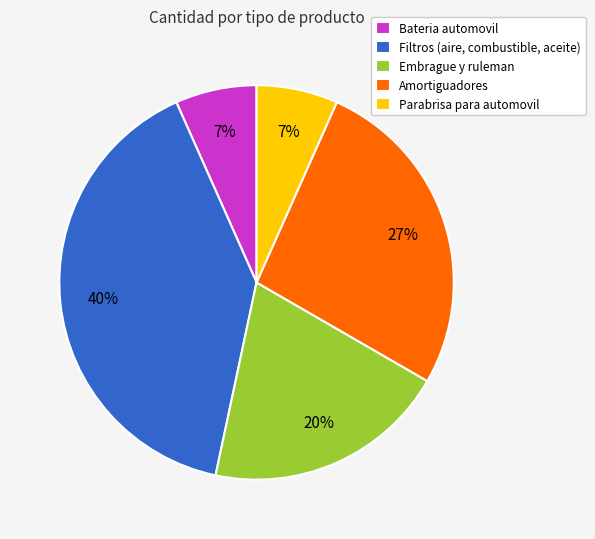

Approximately how many times larger is the value at Amortiguadores compared to Filtros (aire, combustible, aceite)?

0.7